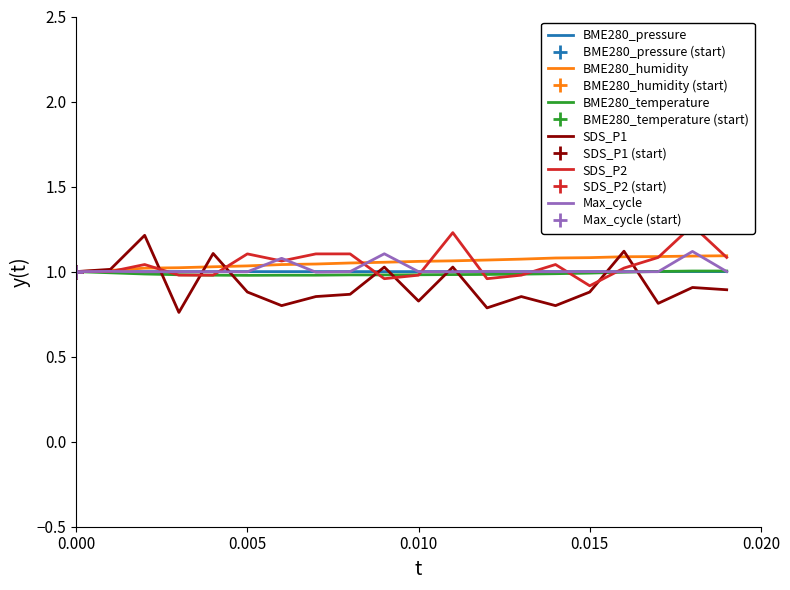

The BME280_pressure series shows 1.0 at 0.000. True or false?

True